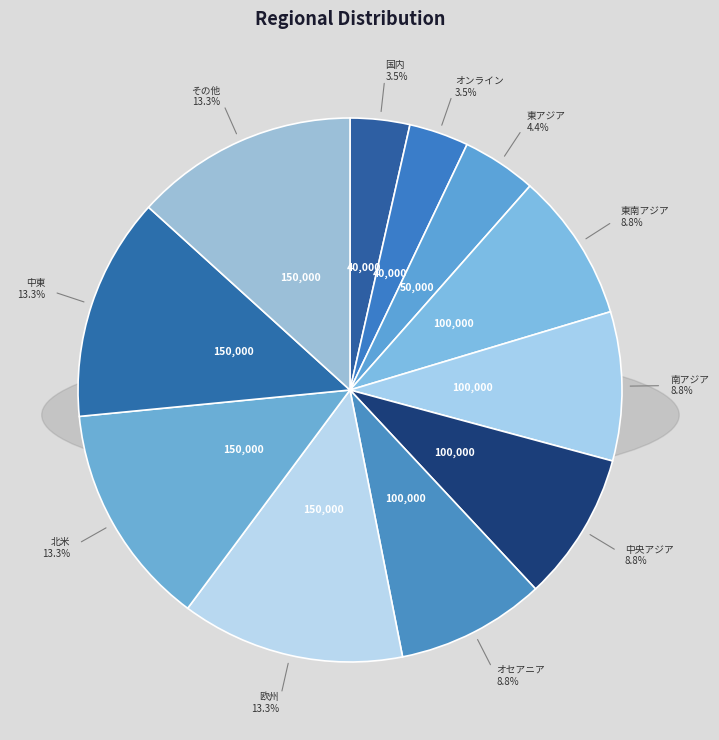

Which category has the biggest portion of the pie?

欧州/Europe